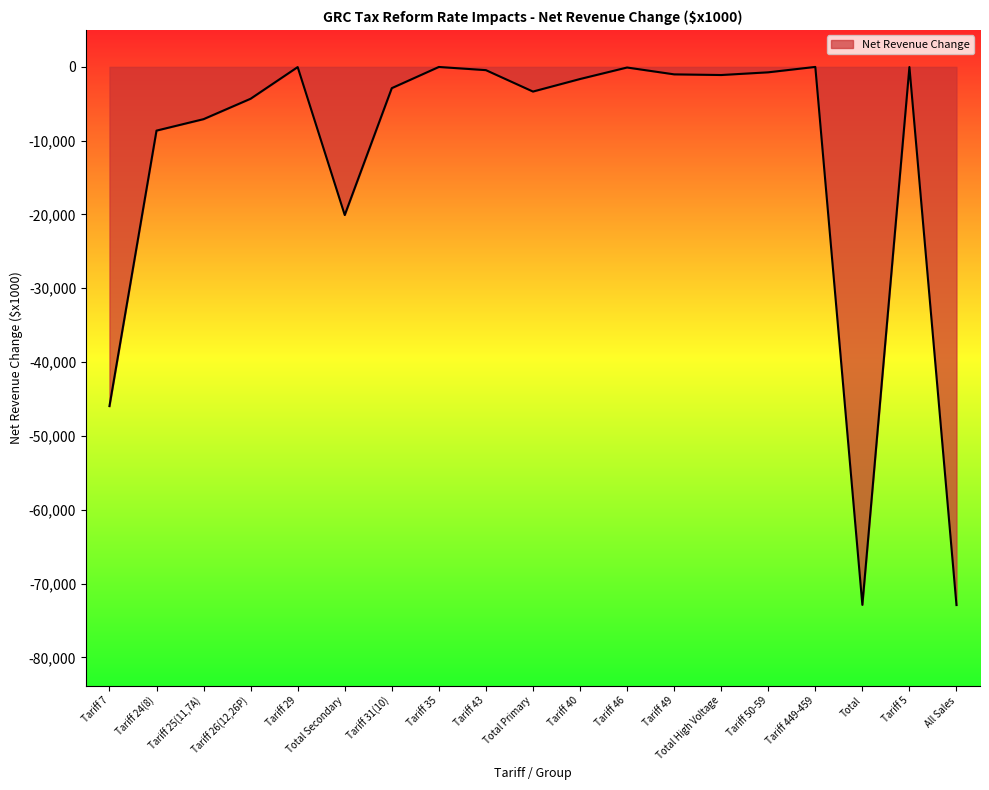

Is it true that the value at All Sales is -72913?

True